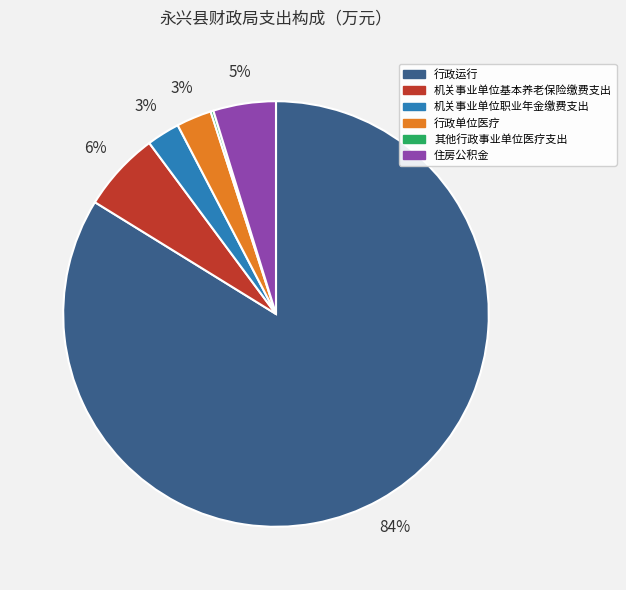

To the nearest percent, what is the average slice percentage?

17%